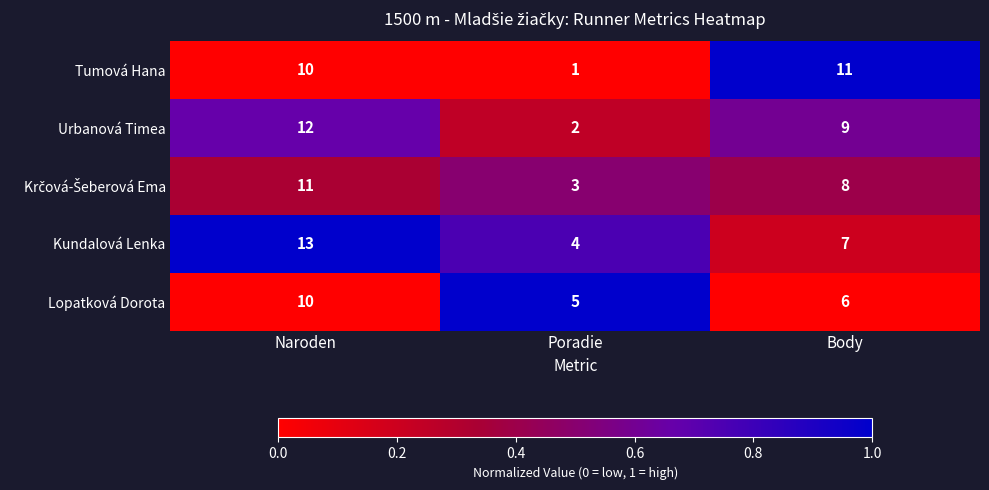

How many data points does each series have?

3